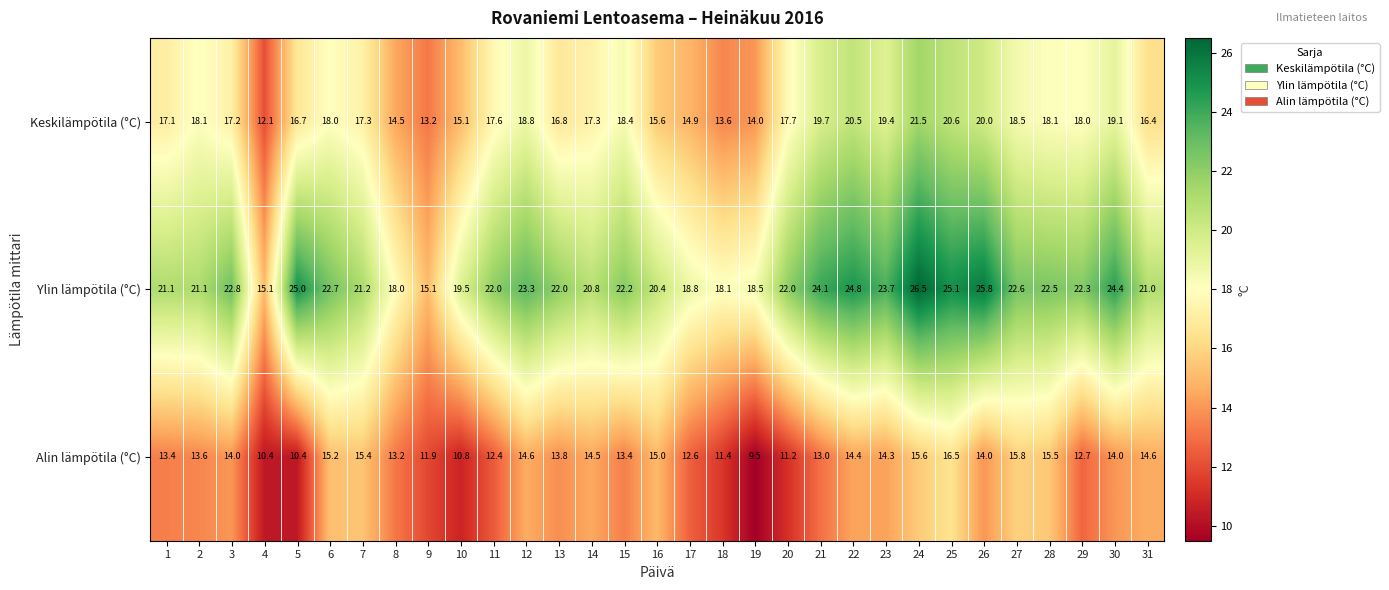

Rank the series by their maximum value, from highest to lowest.

Ylin lämpötila (°C), Keskilämpötila (°C), Alin lämpötila (°C)